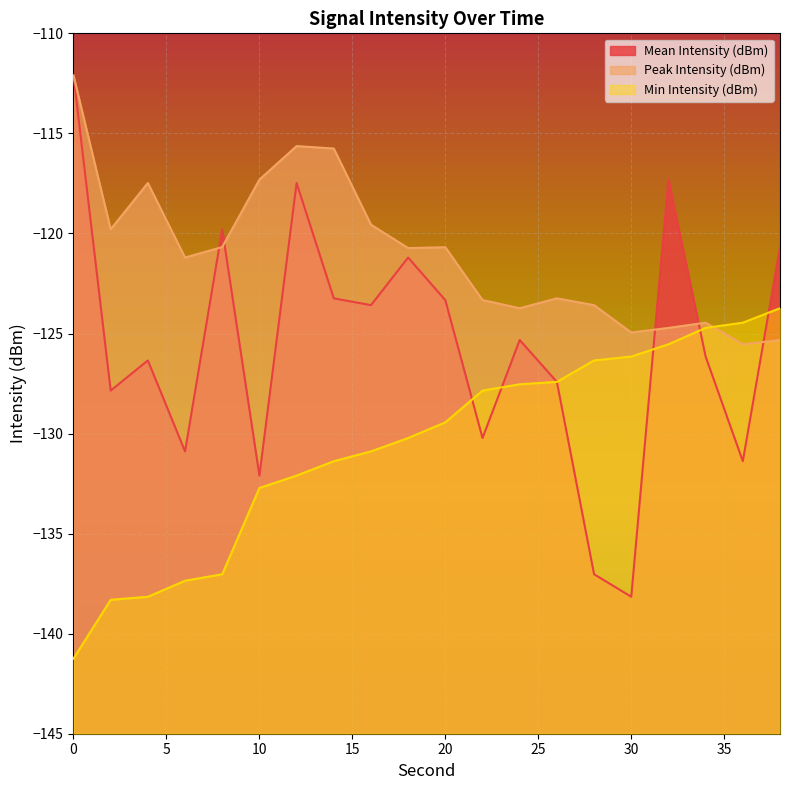

How many interior local peaks does the Mean Intensity (dBm) series have?

6